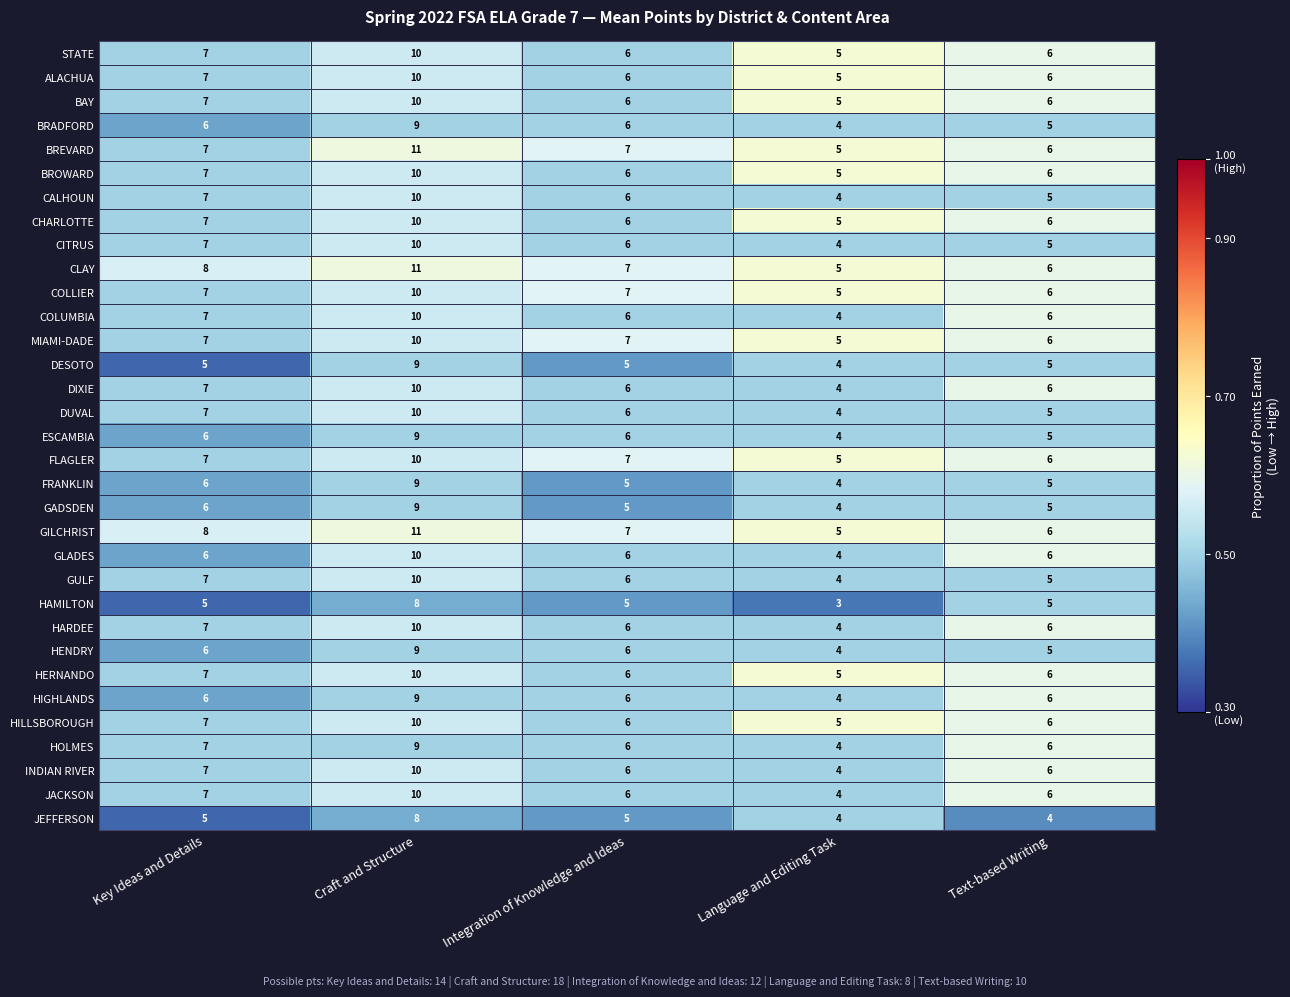

How many distinct data groups are displayed?

33